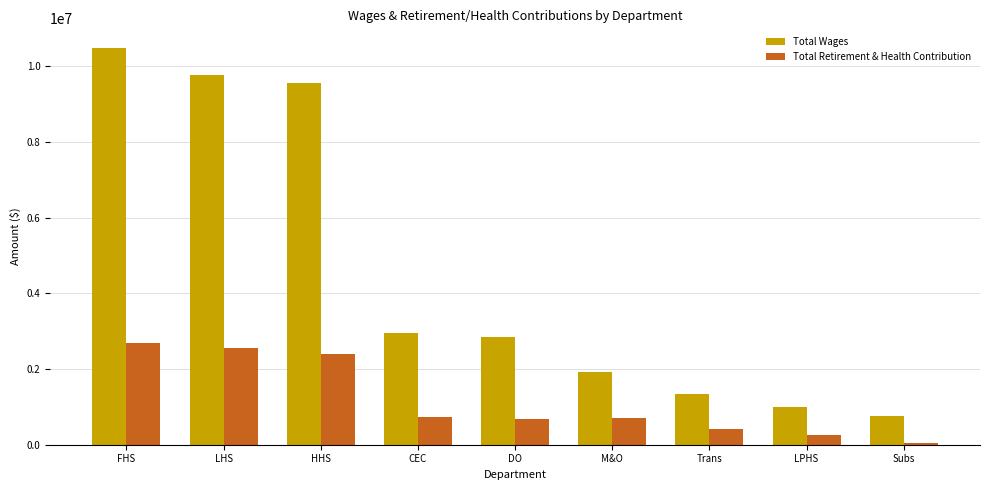

Is the value of Total Retirement & Health Contribution at FHS greater than the value of Total Wages at LPHS?

Yes